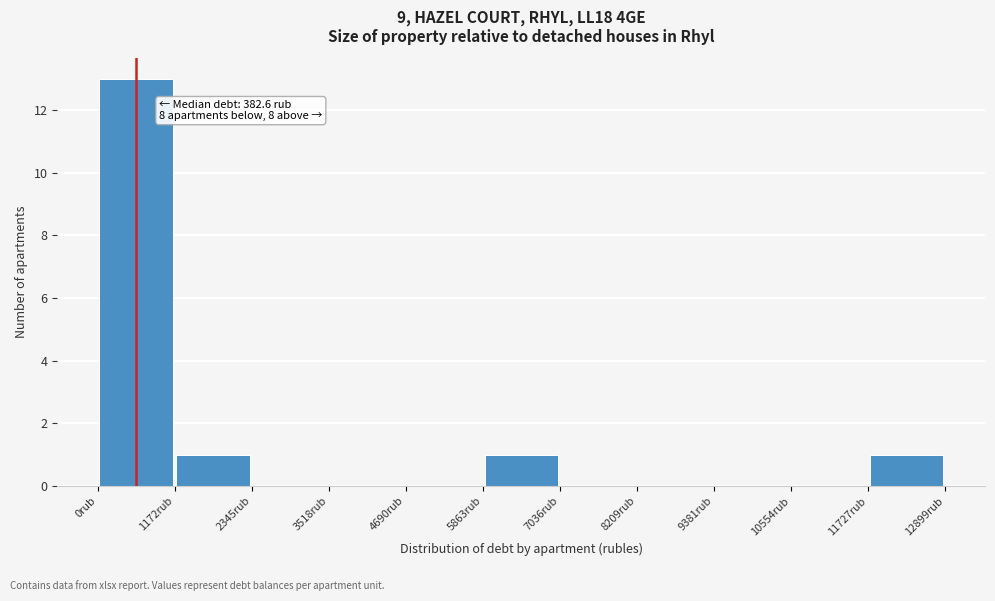

Over which range of the x-axis is the bar tallest?

0 to 1200